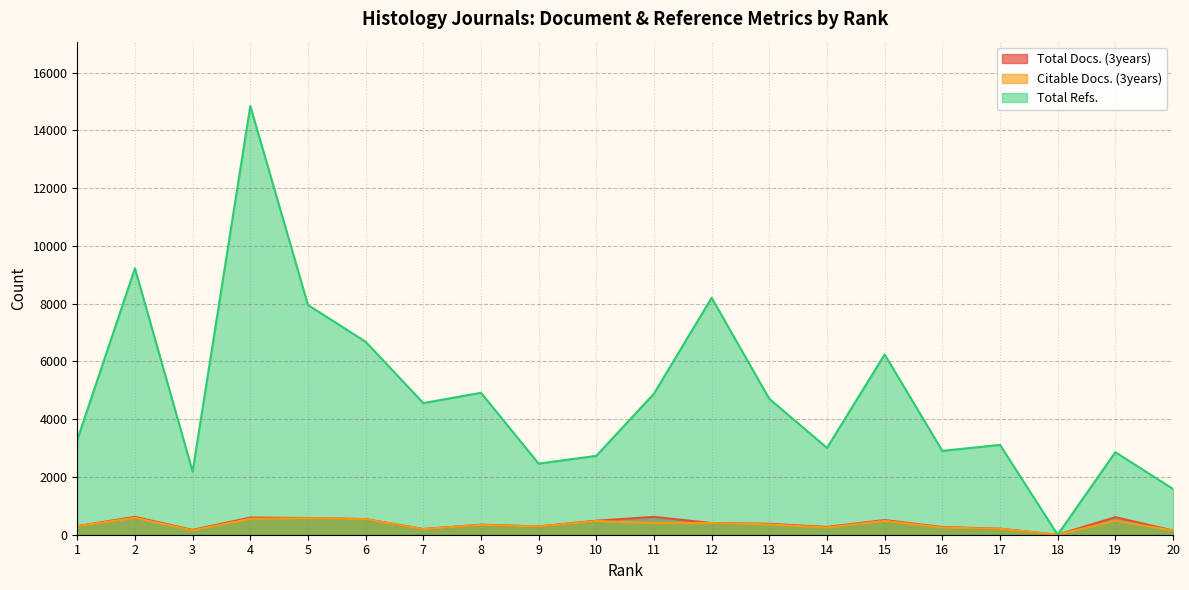

Which series changed the most between 12 and 15?

Total Refs.